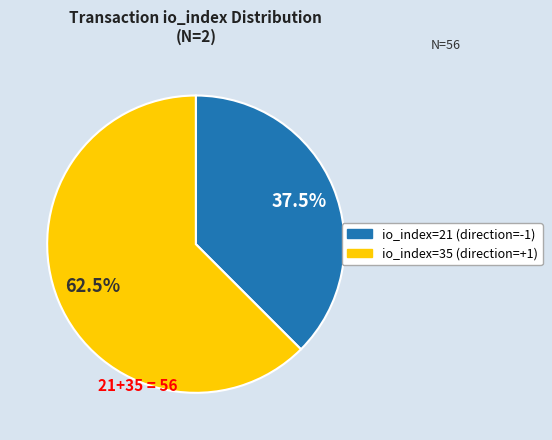

Do io_index=35 (direction=+1) and io_index=21 (direction=-1) together represent more than half of the pie?

Yes